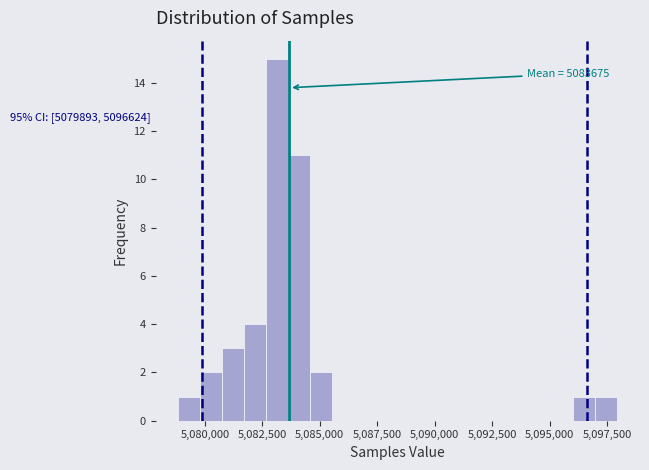

Read against the x-axis, roughly where is the centre of the tallest bar?

5083000